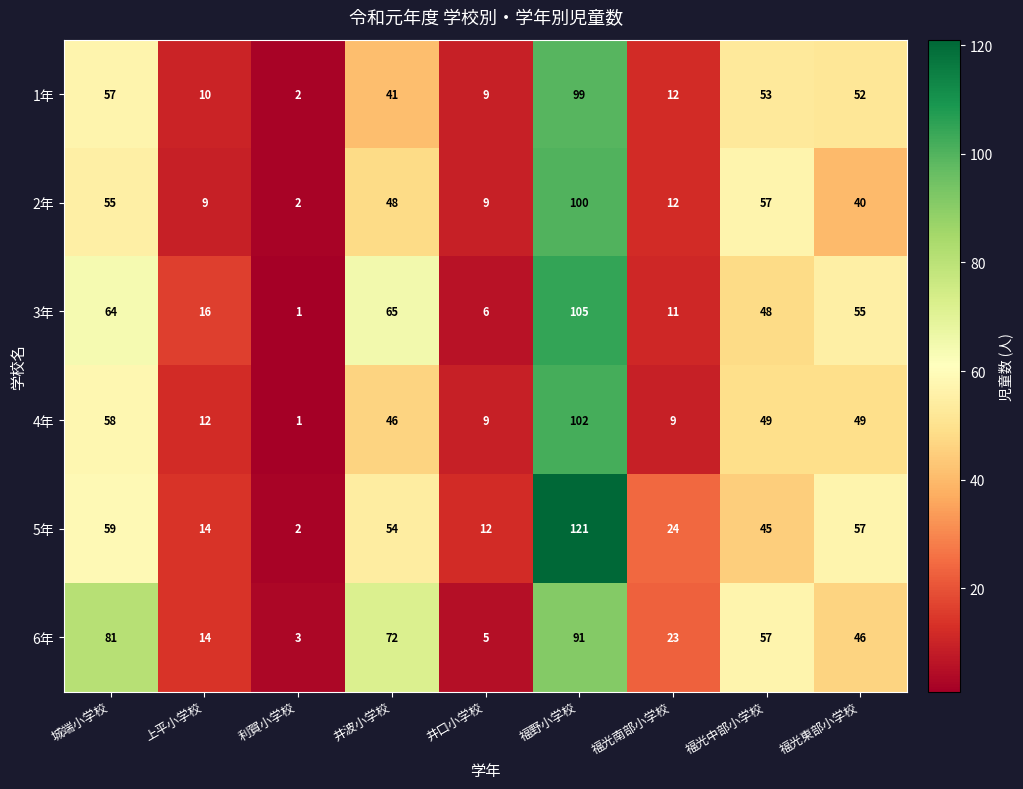

At which category is the sum across all series the highest?

福野小学校